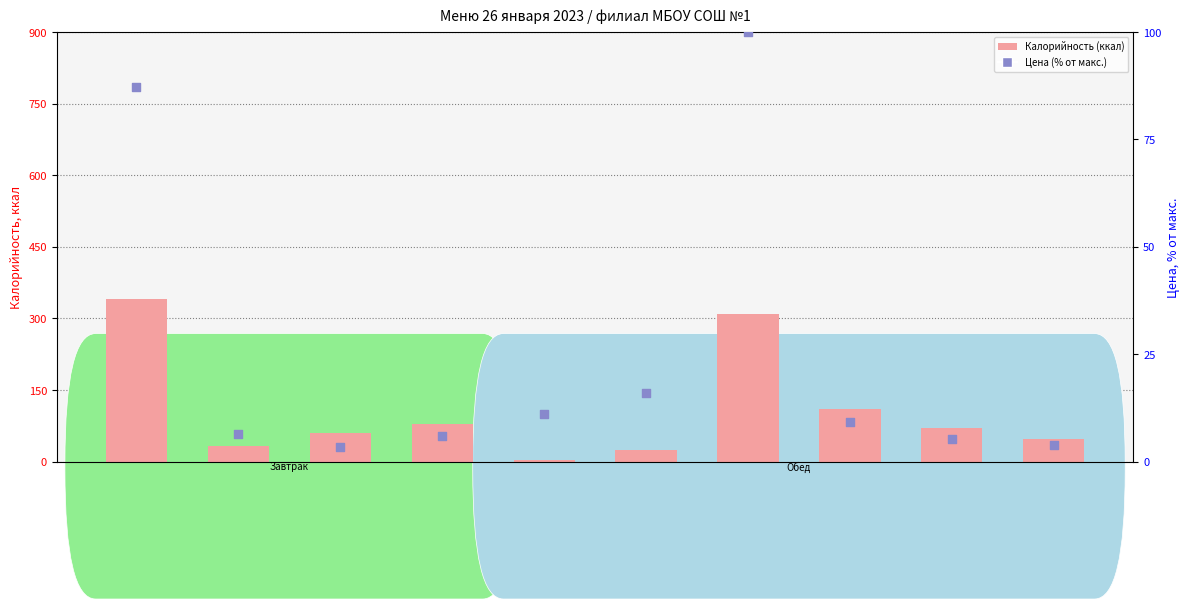

Which series has the largest total across all categories?

Калорийность (ккал)